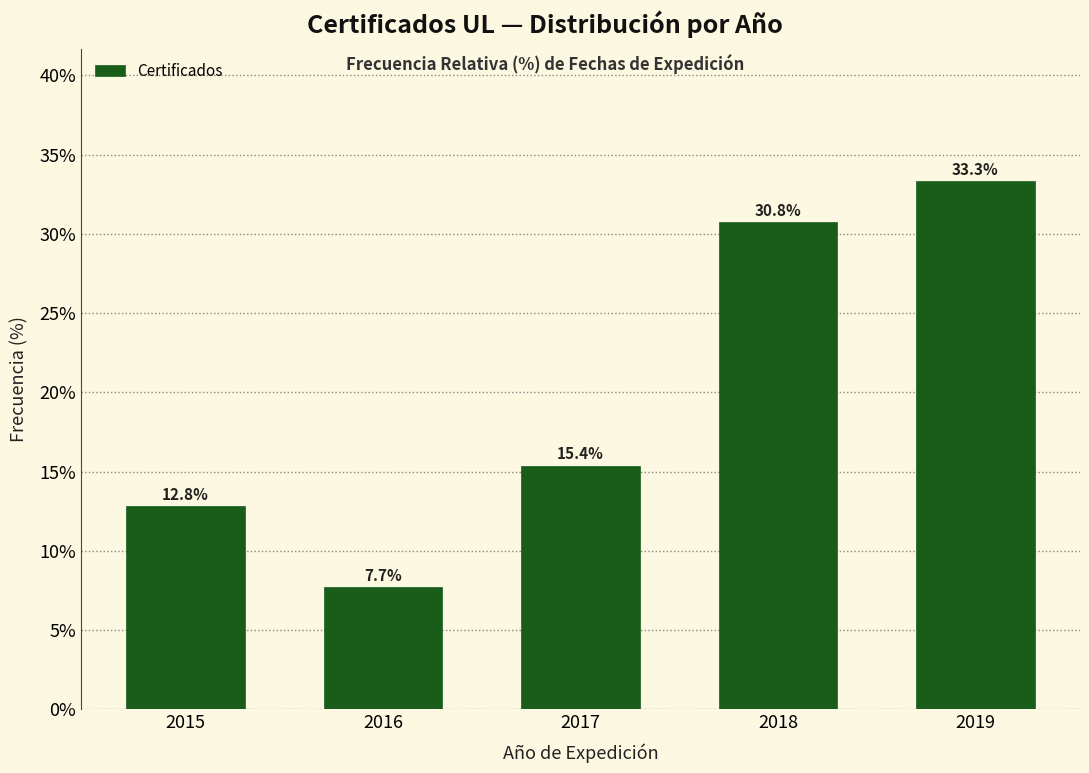

Reading right to left, what are all the values shown in this chart?

2019=33.3	2018=30.8	2017=15.4	2016=7.7	2015=12.8